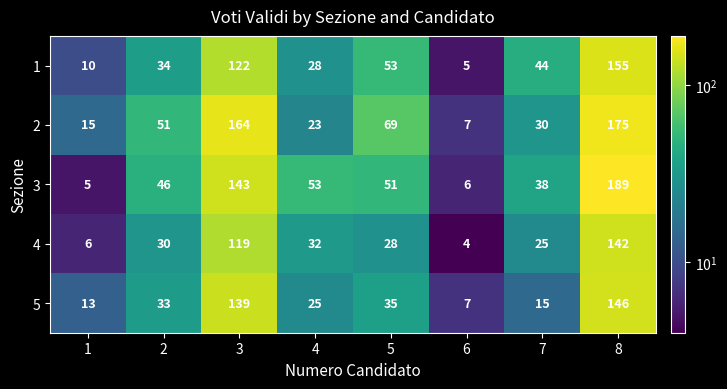

What is the sum of the 1 values at 7 and 1?

54